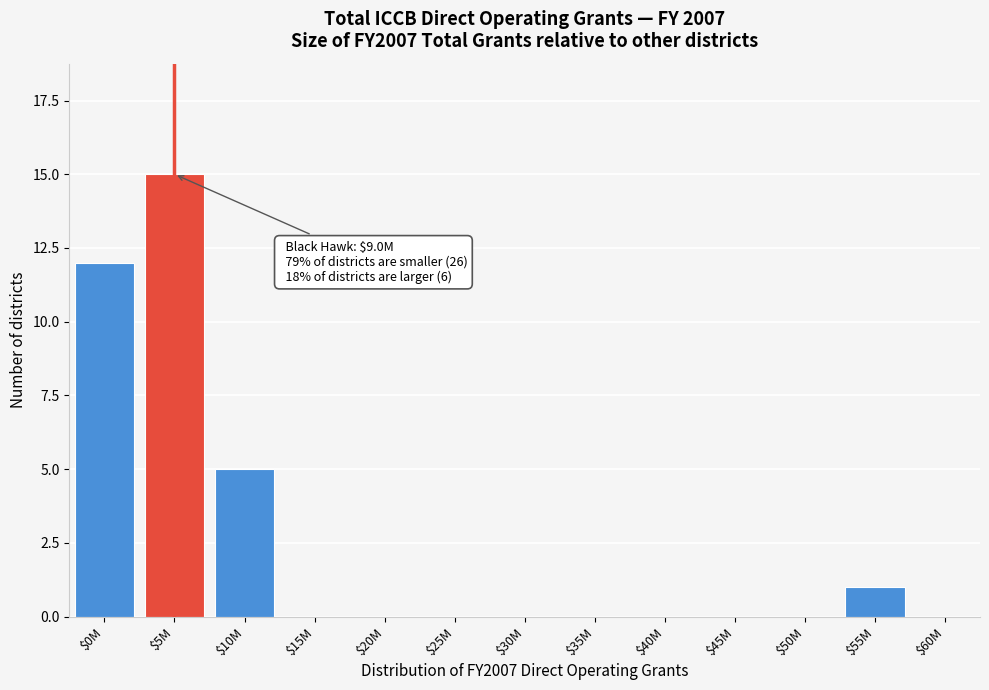

Which category has the highest value across all series?

$5M